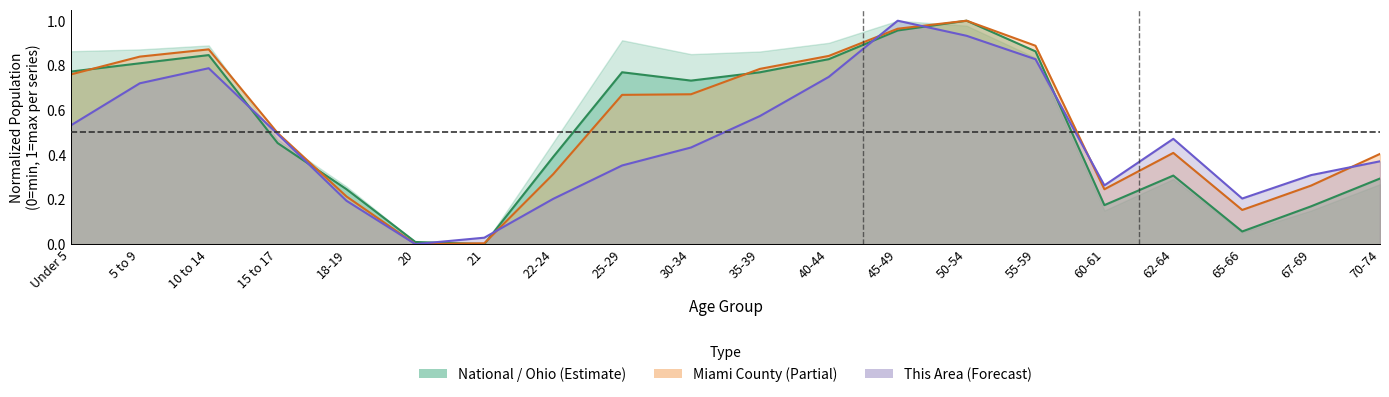

Is it true that Ohio equals 1.2 at 30-34?

False